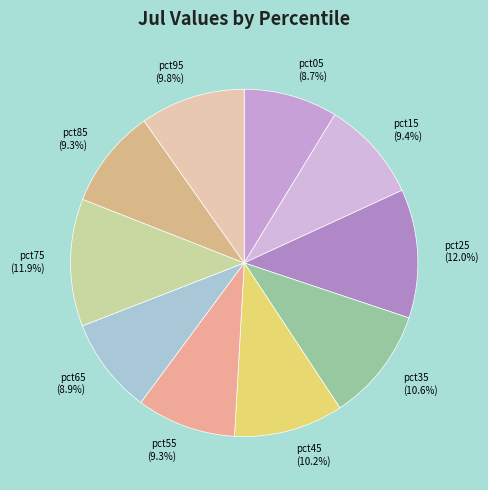

Combined, do pct25 (12.0%) and pct15 (9.4%) account for over 50%?

No